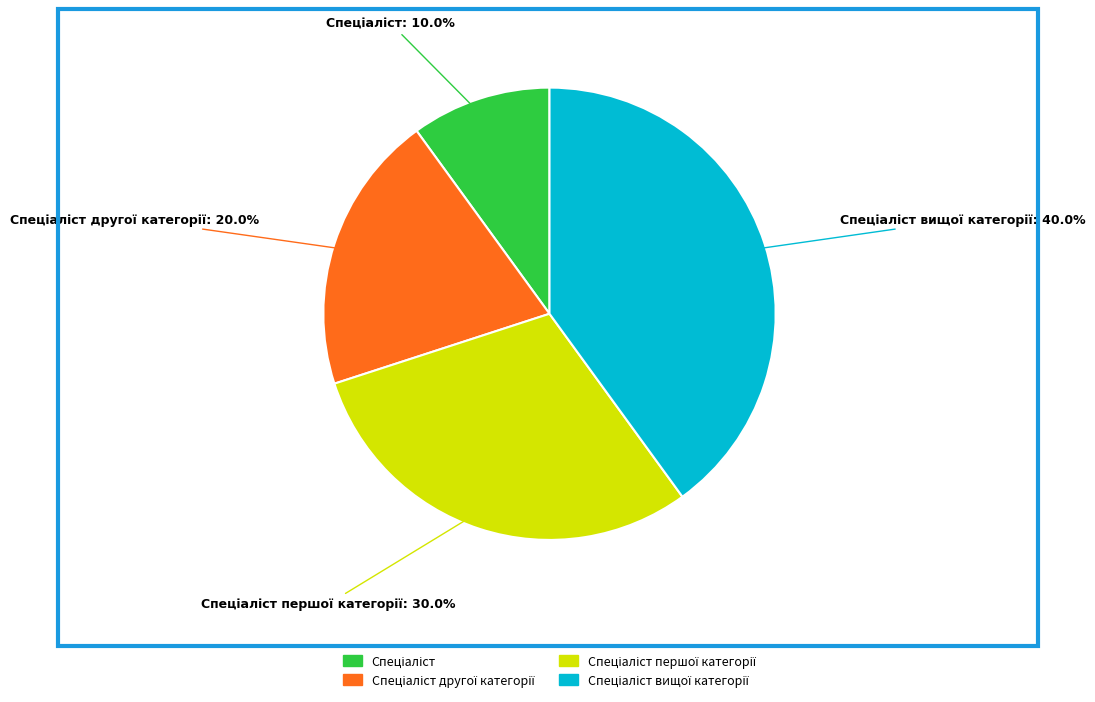

Does any single category account for the majority?

No